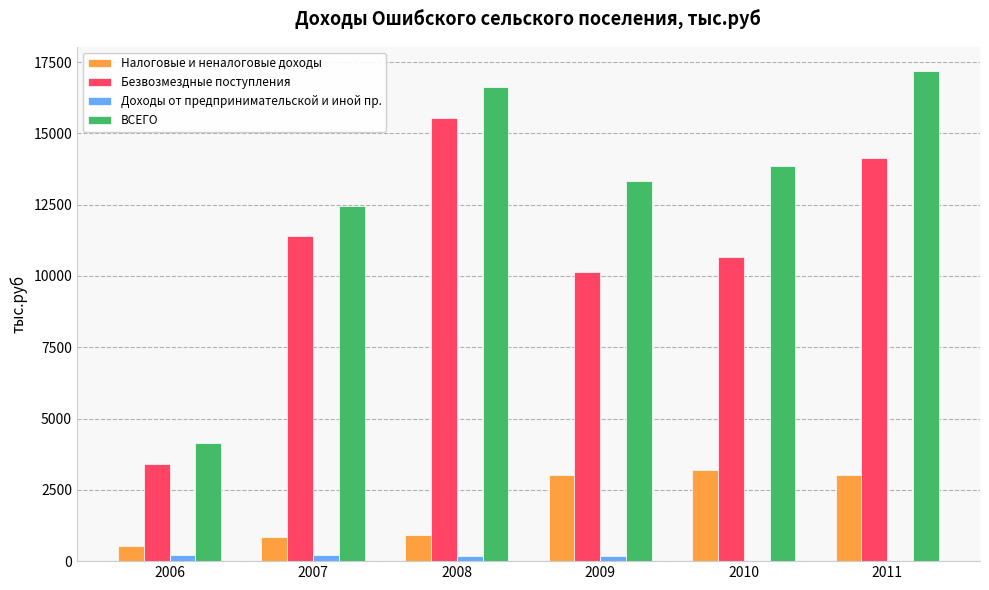

Which series has the largest total across all categories?

ВСЕГО